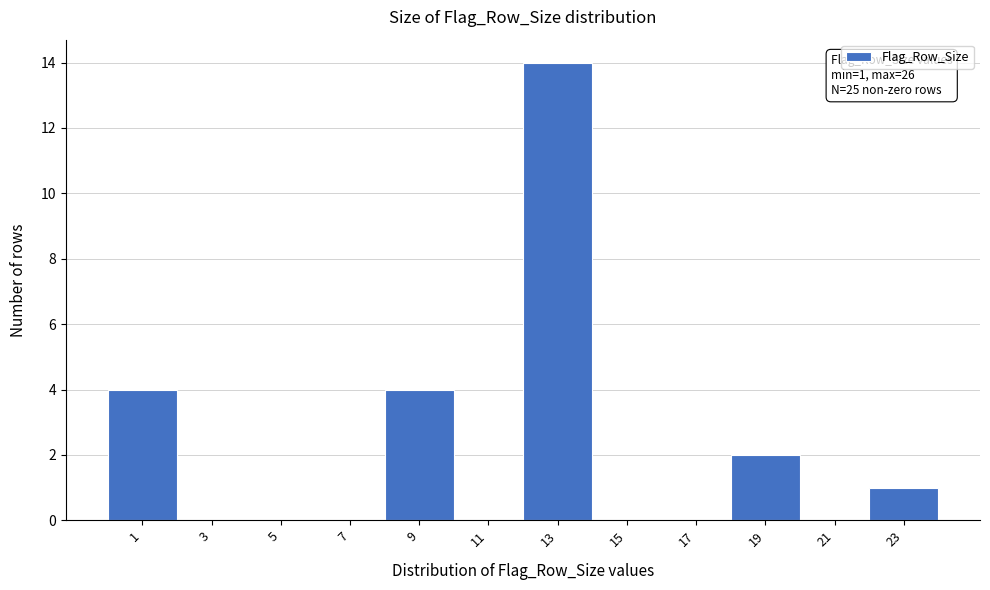

Reading left to right, transcribe all the data shown in this chart.

1=4	3=0	5=0	7=0	9=4	11=0	13=14	15=0	17=0	19=2	21=0	23=1